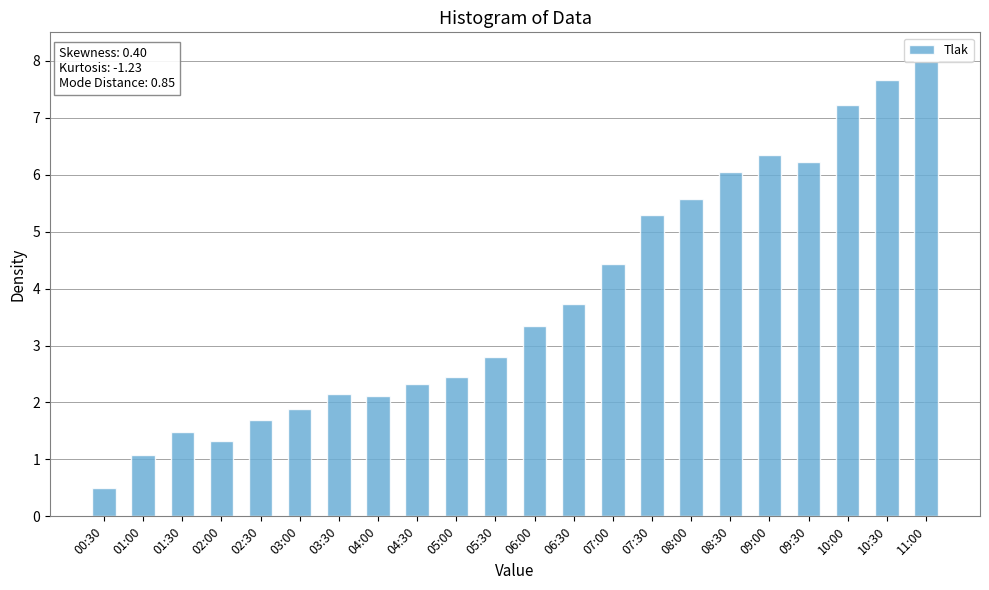

Are the bars horizontal?

No